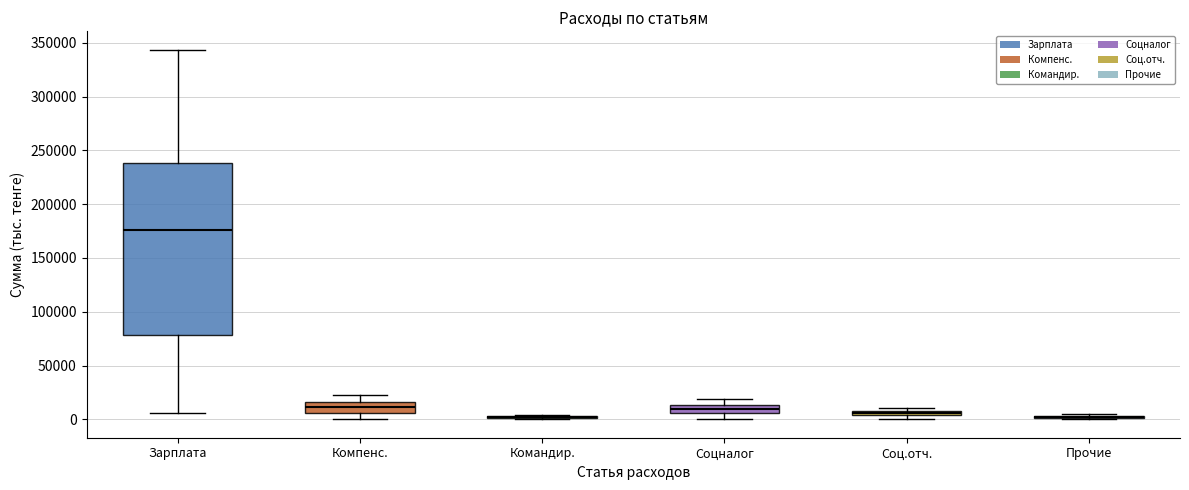

Which box is the tallest, from its lower edge to its upper edge?

Зарплата